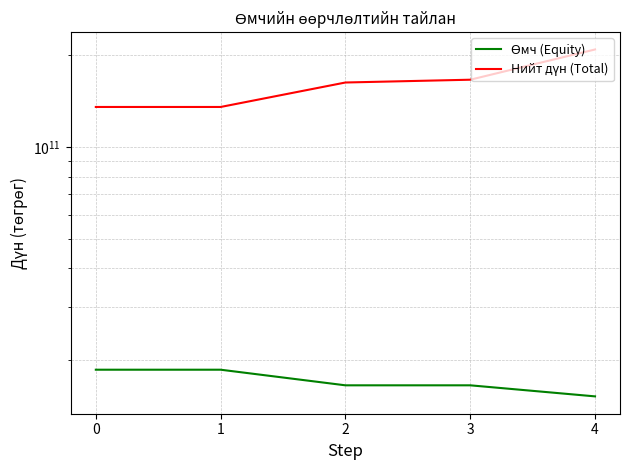

What is the value of the Нийт дүн (Total) point at the 4th from the left?

165958855822.8